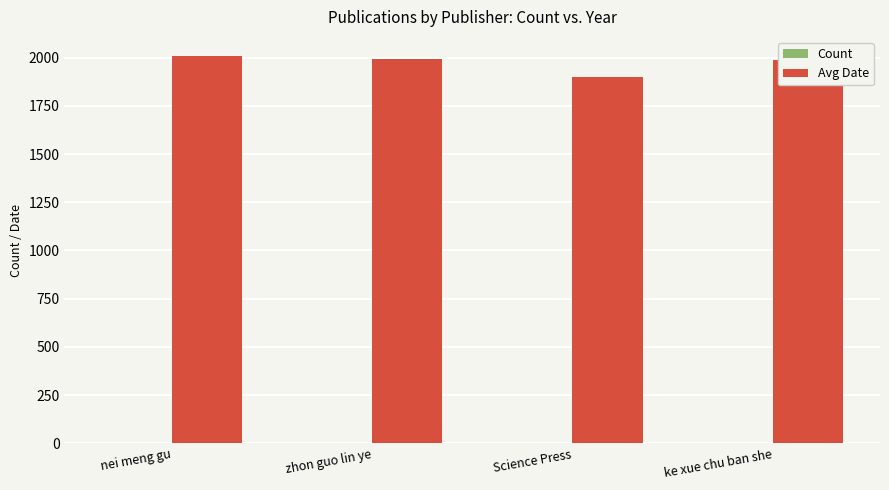

Which series has the largest total across all categories?

Avg Date